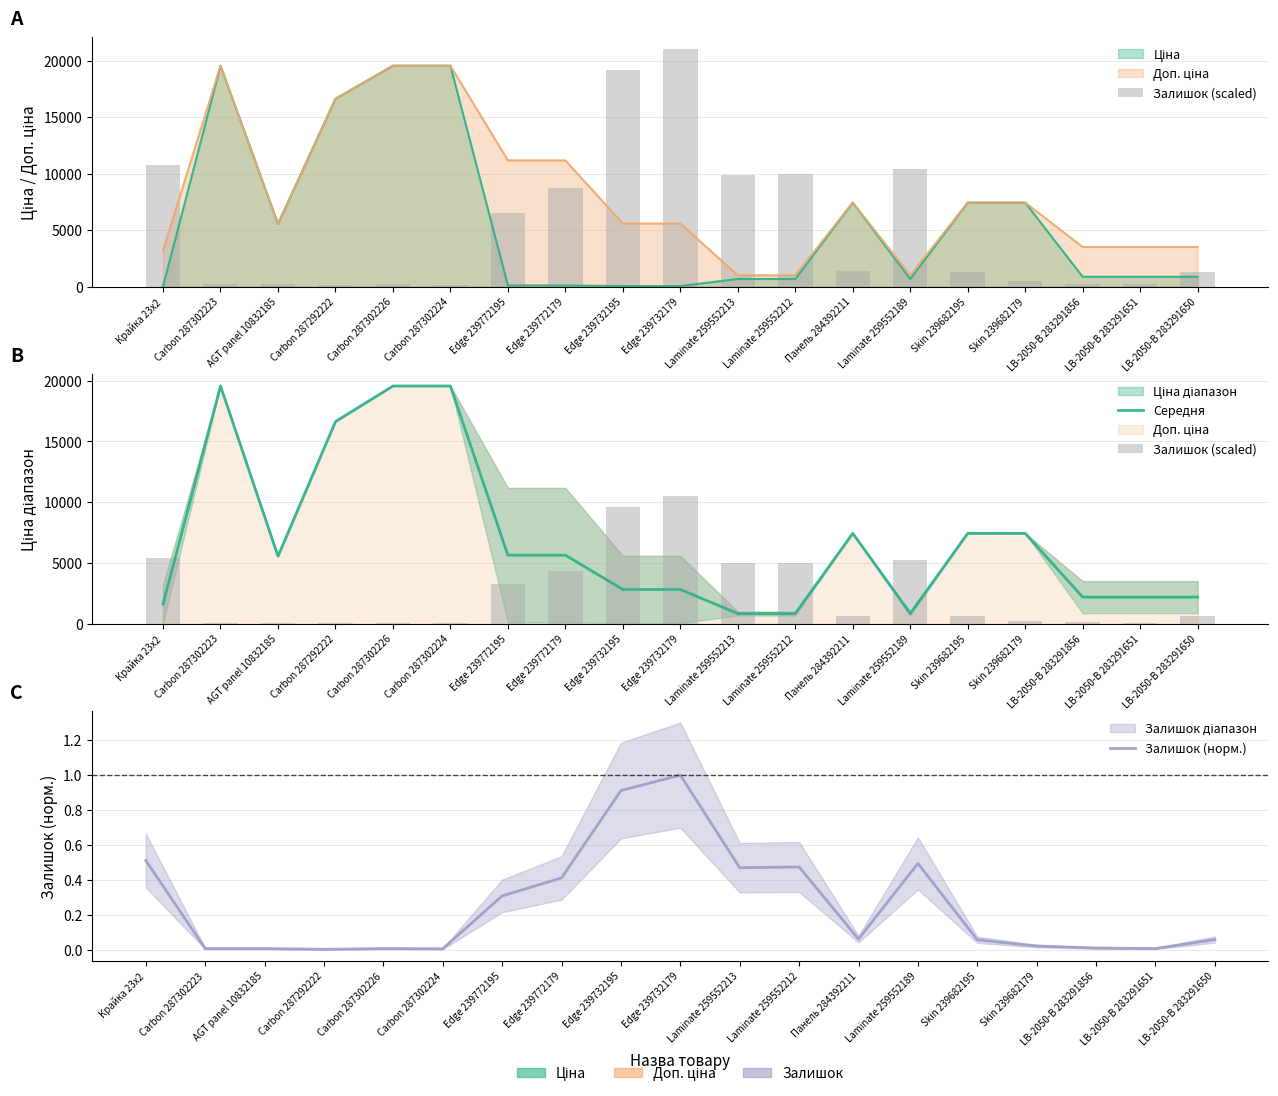

List the series in order of their overall mean, lowest first.

Залишок (норм.), Залишок (scaled), Середня